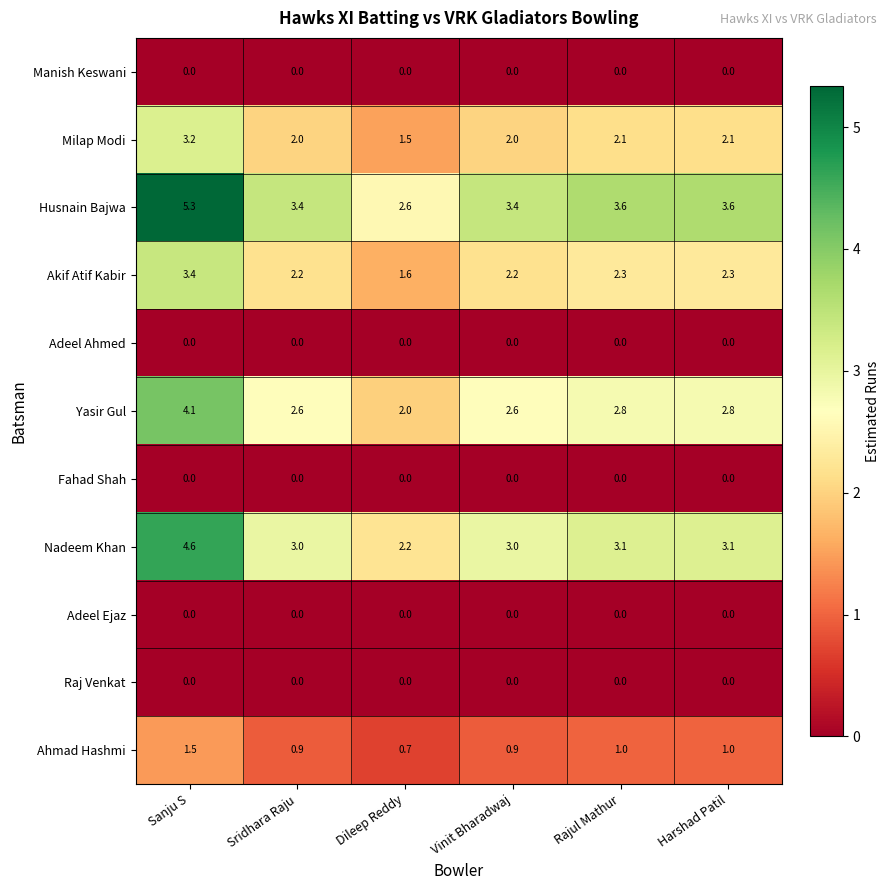

What is the approximate value of Yasir Gul at Harshad Patil?

2.8